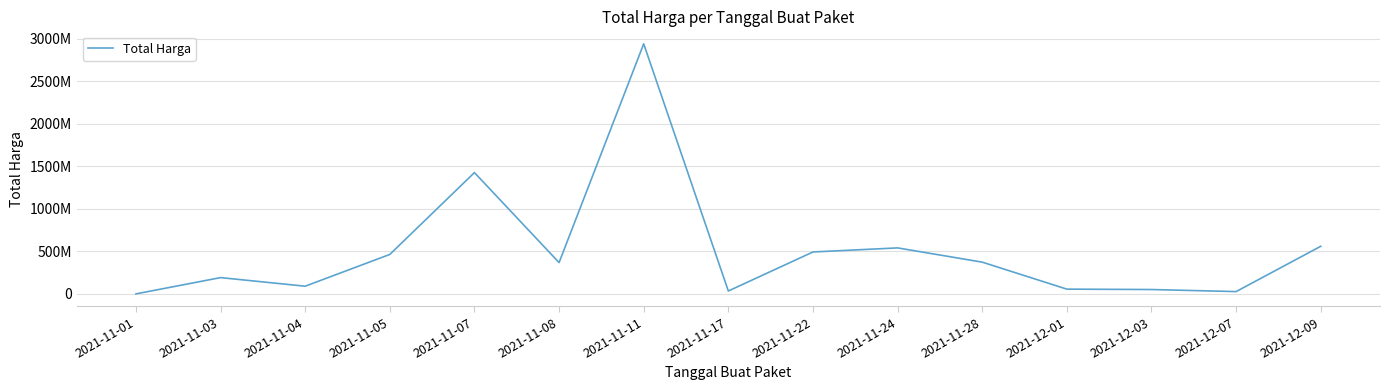

Approximately how many times larger is the value at 2021-12-03 compared to 2021-11-05?

0.1